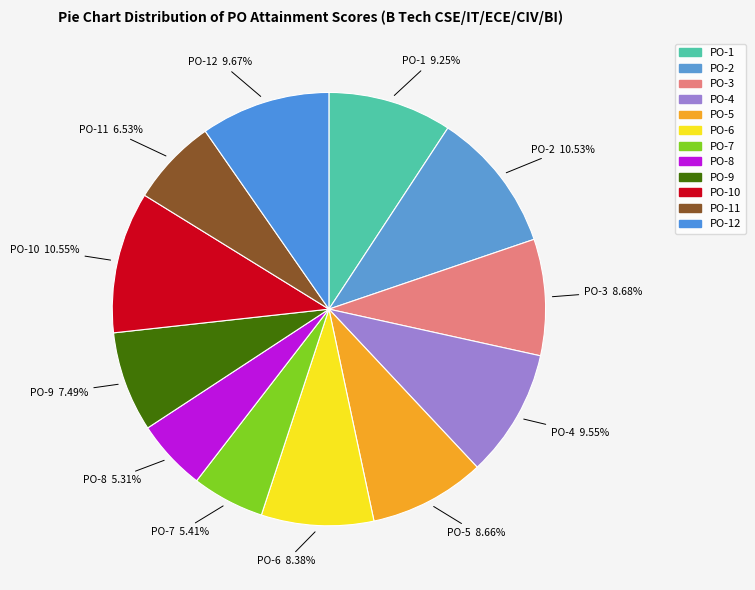

Rank the categories by value from lowest to highest.

PO-8, PO-7, PO-11, PO-9, PO-6, PO-5, PO-3, PO-1, PO-4, PO-12, PO-2, PO-10